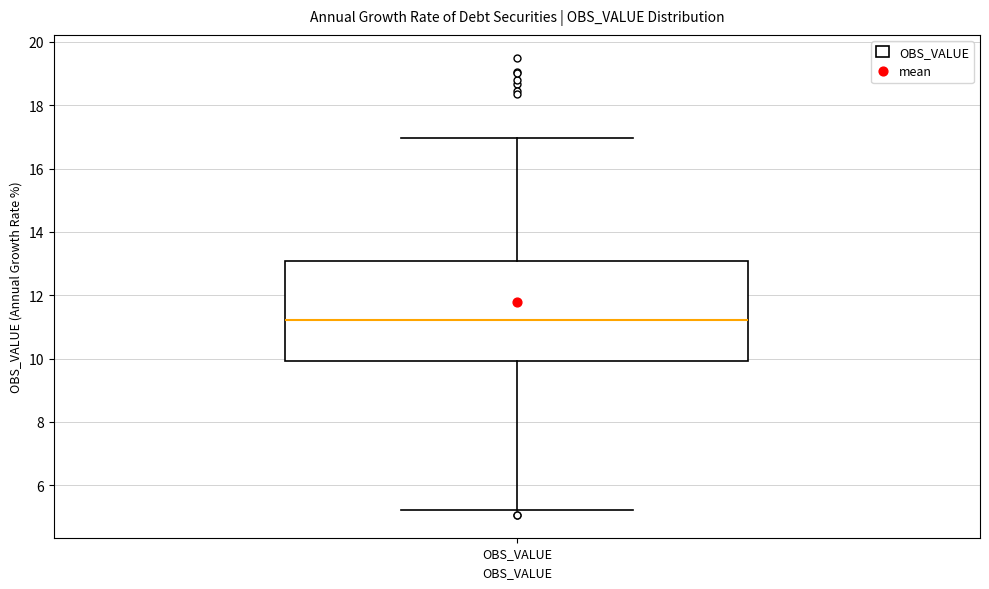

Transcribe this box plot: give where the median line is, the range the box spans, and where the two whiskers end, as read against the y-axis. The values are not printed on the chart, so give them approximately, as read against the axis.

median 11.2, box 10.0 to 13.0, whiskers 5.2 to 17.0